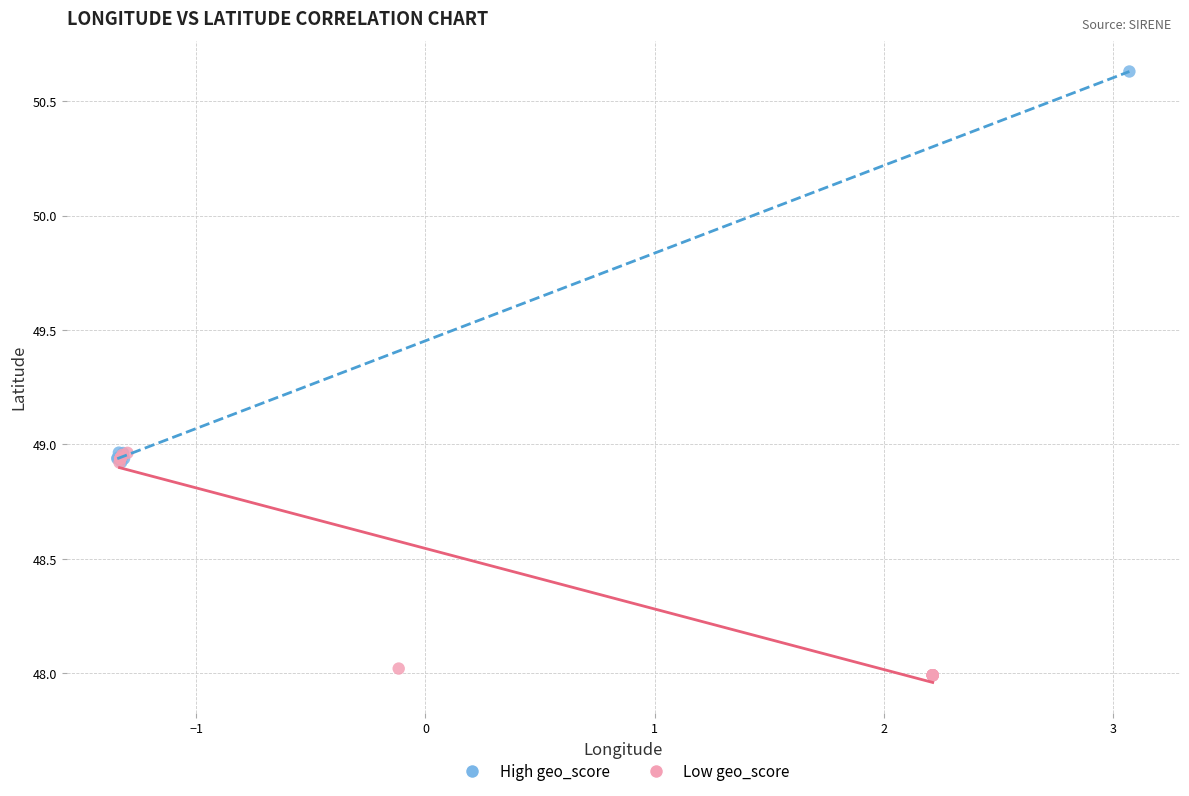

Which series contains the lowest Y value?

Low geo_score